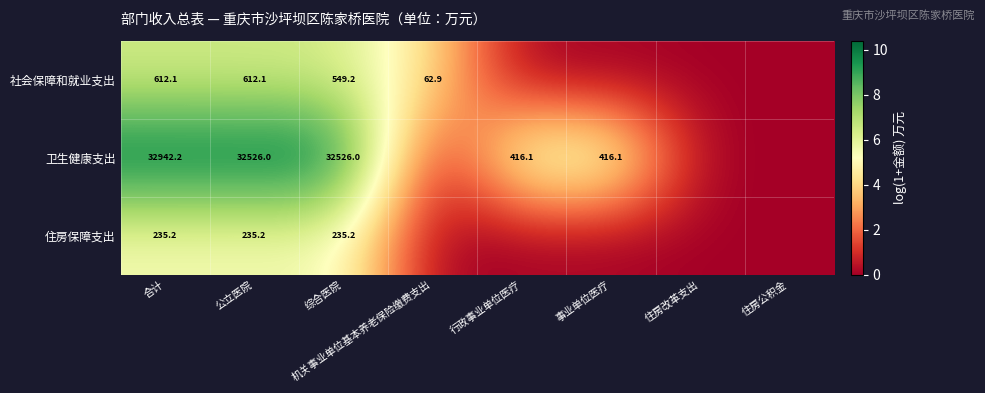

Is it true that 卫生健康支出 equals 416.1 at 行政事业单位医疗?

True